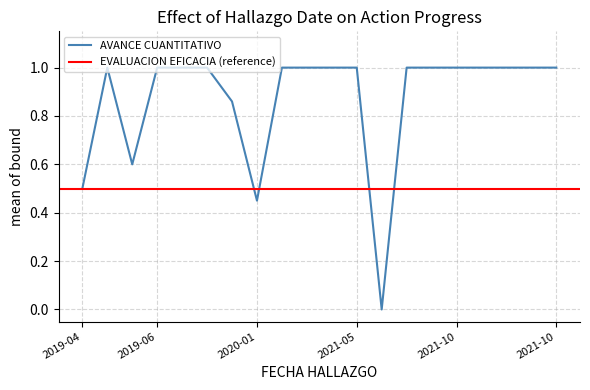

How many points are higher than both their immediate neighbors (excluding endpoints)?

1